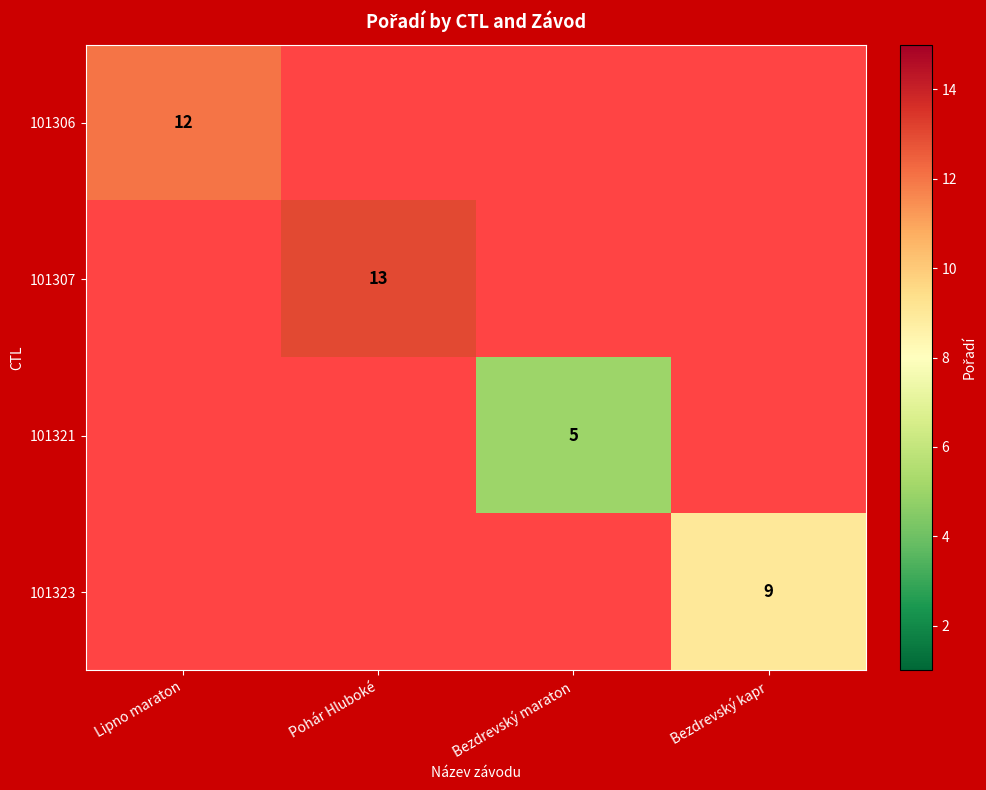

What is the greatest value displayed?

13.0